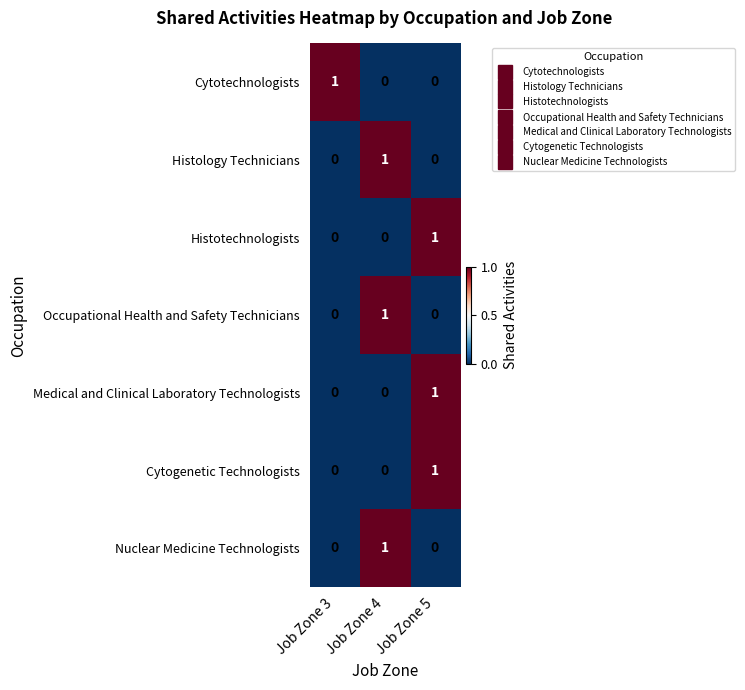

True or false: Cytotechnologists has a value of 1 at Job Zone 3.

True